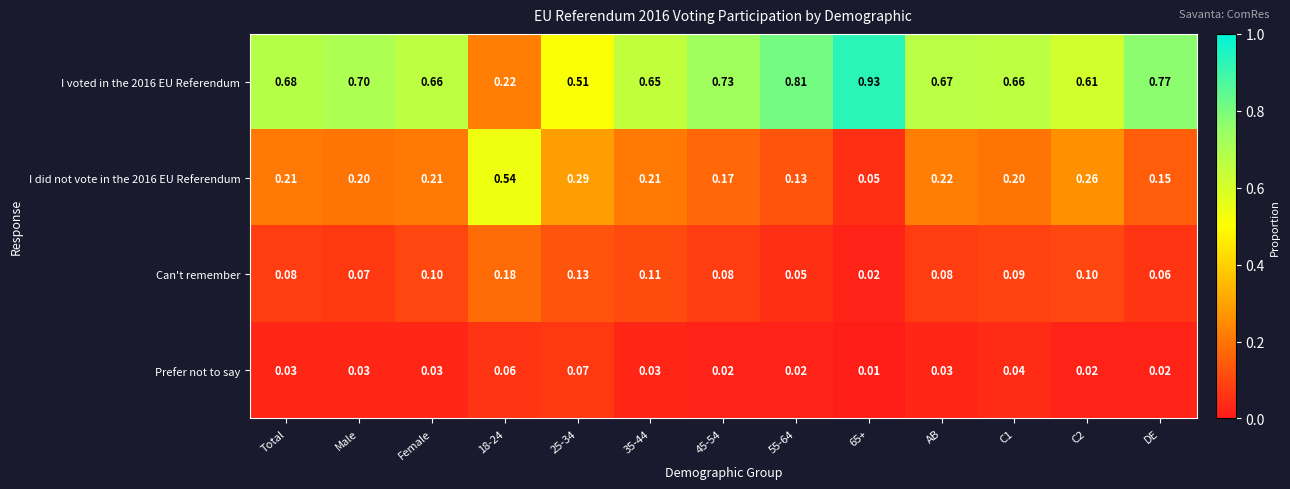

Is the value of I did not vote in the 2016 EU Referendum at 45-54 greater than the value of I voted in the 2016 EU Referendum at DE?

No